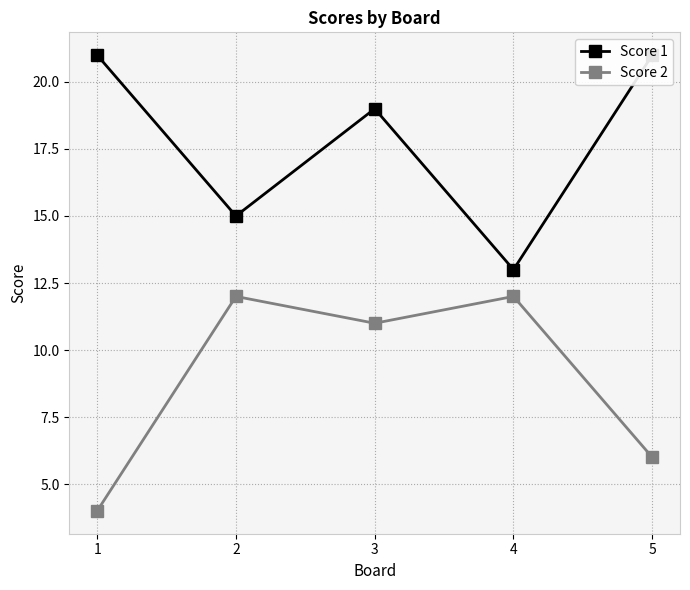

True or false: Score 2 and Score 1 cross at least once.

False